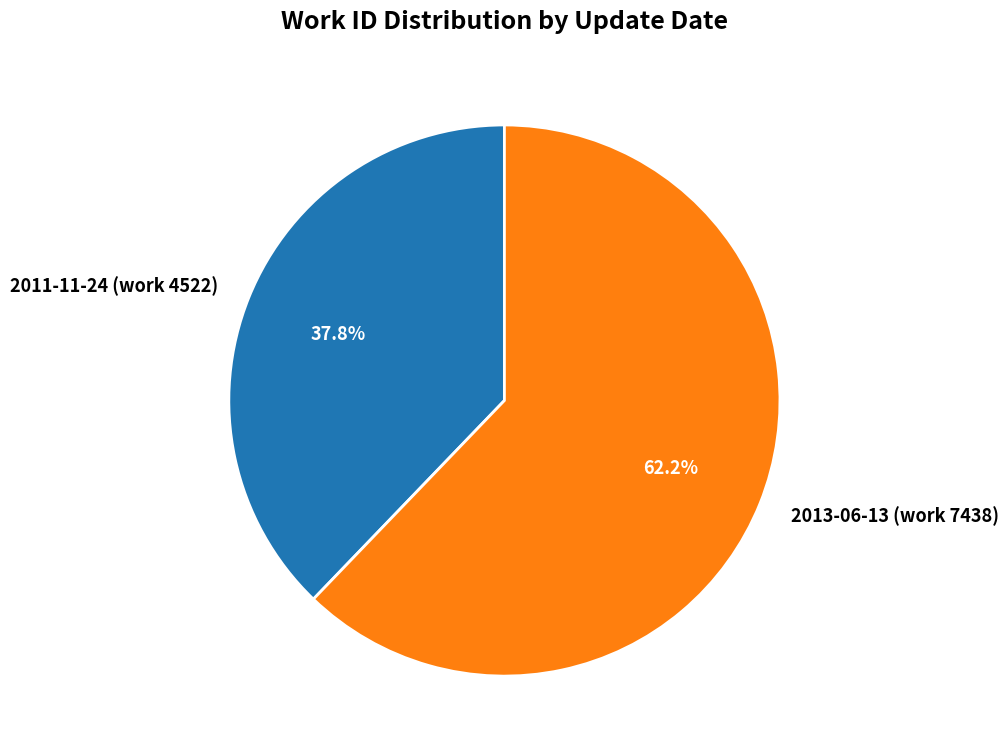

Which slice is the largest?

2013-06-13 (work 7438)